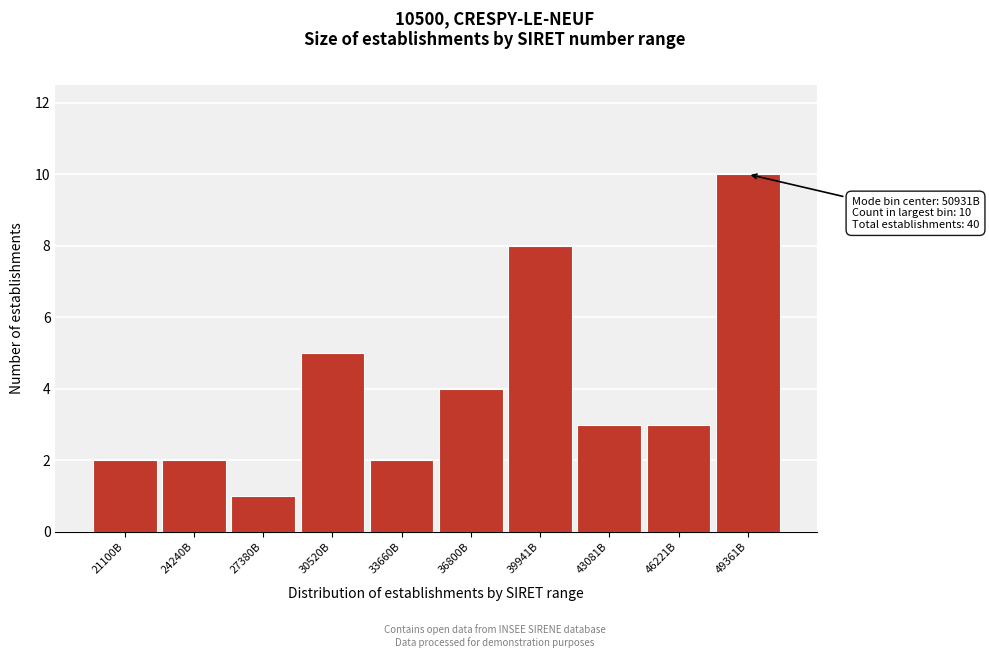

Reading left to right, extract all data points from this chart.

2	2	1	5	2	4	8	3	3	10